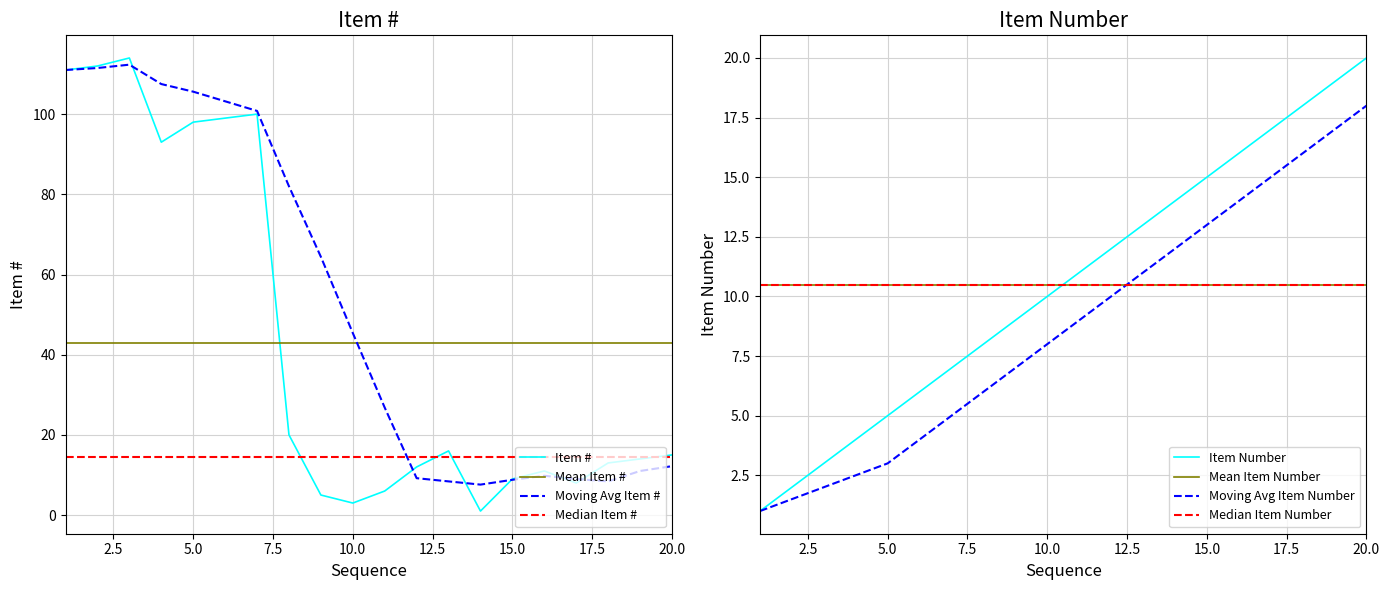

What is the highest value of the Item Number series?

20